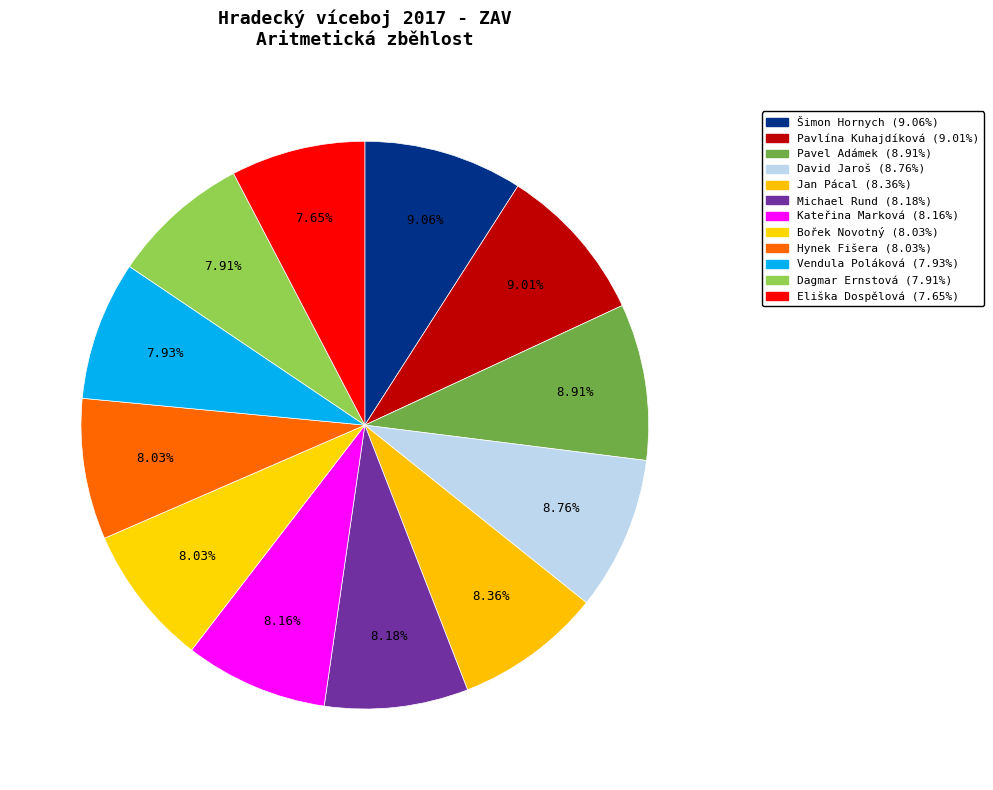

To the nearest percent, what is the average slice percentage?

8%